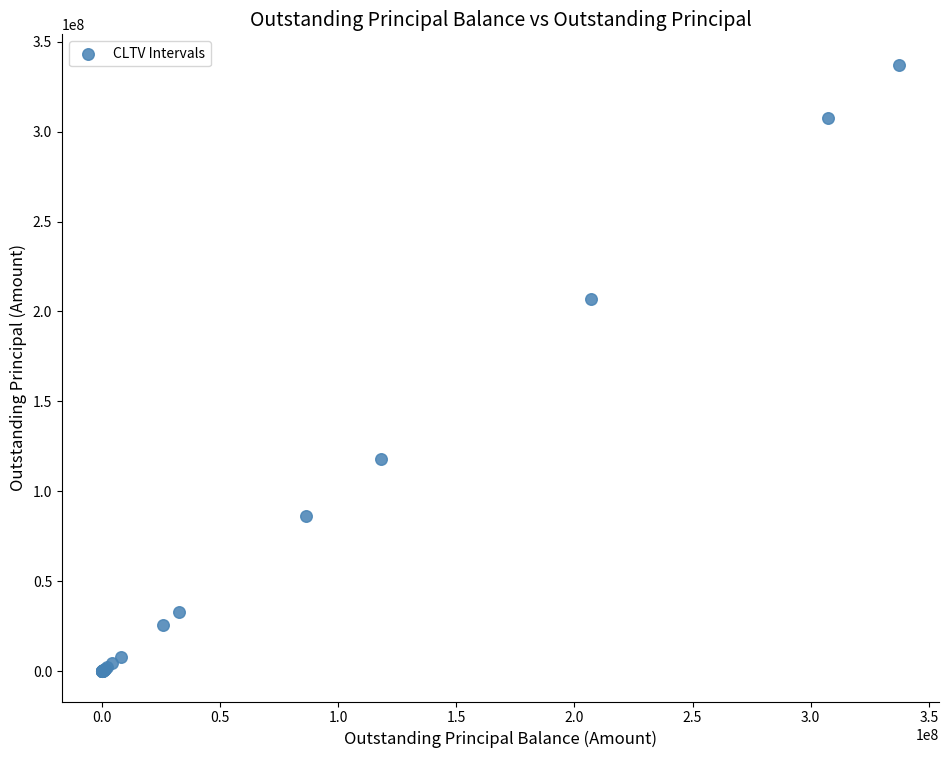

What Y value in the scatter plot is closest to 168613113?

206981473.0